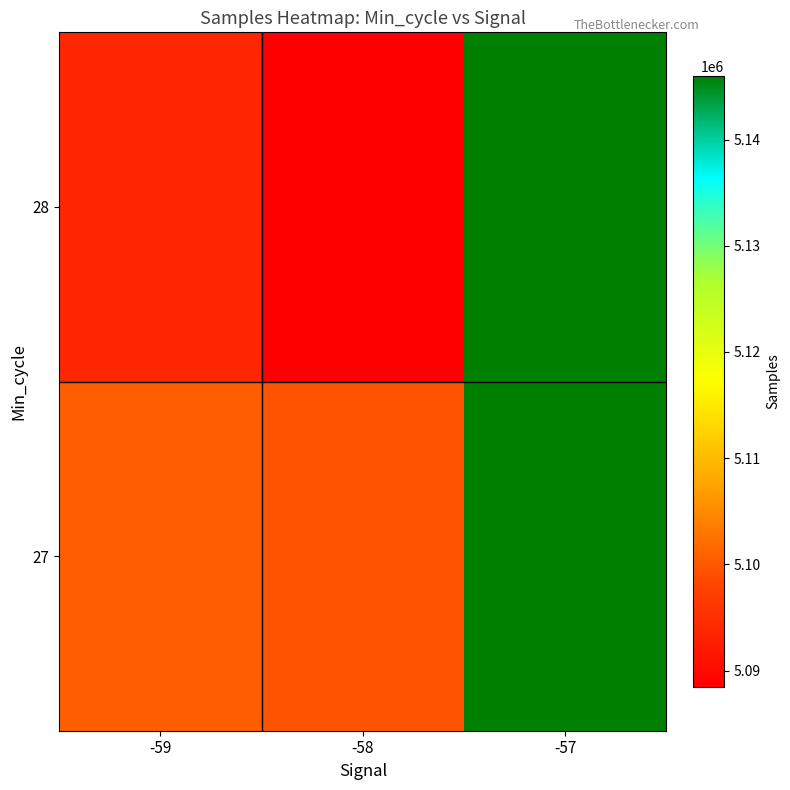

Reading left to right, extract all data points from this chart.

27: -59=5100675.7	-58=5099496.1	-57=5145982.7
28: -59=5093743.0	-58=5088443.6	-57=5145984.0